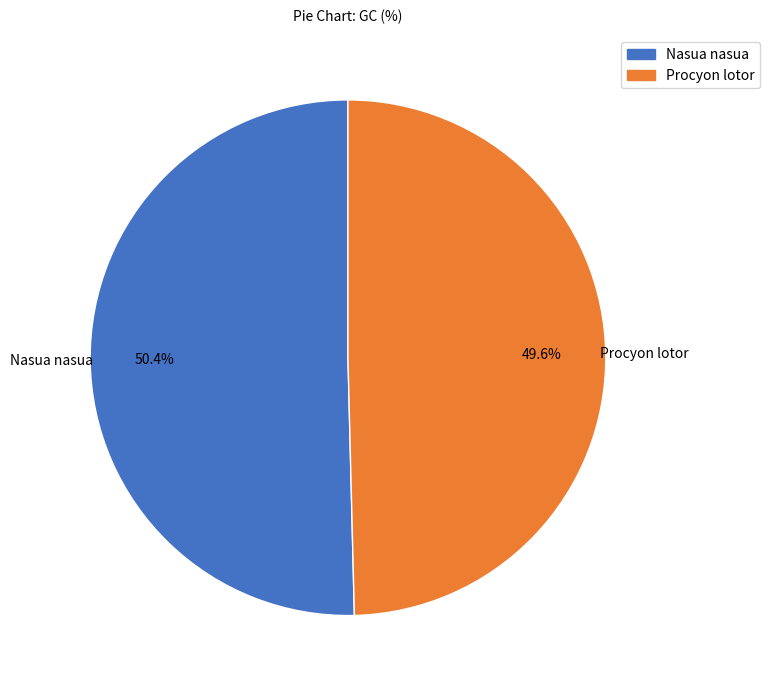

How many segments does this pie chart have?

2